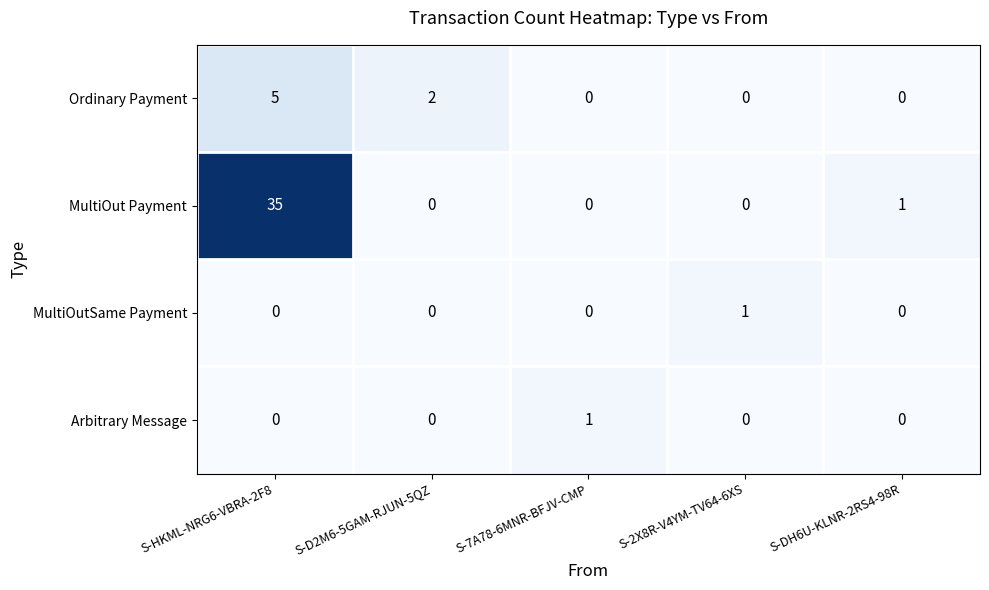

Which series changed the most between S-HKML-NRG6-VBRA-2F8 and S-7A78-6MNR-BFJV-CMP?

MultiOut Payment